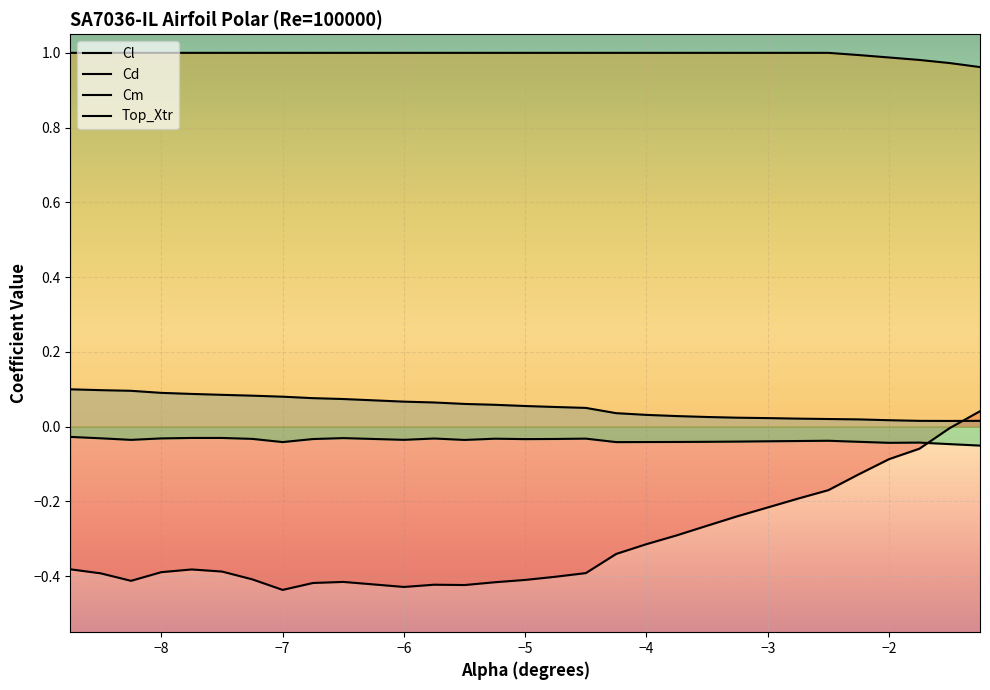

At how many categories does at least one series exceed 0?

30